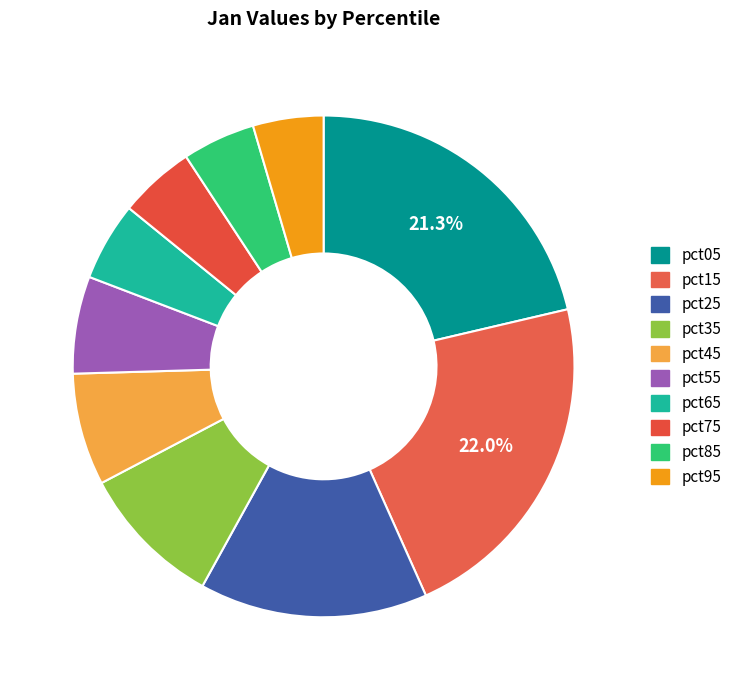

Is it true that pct75 is 14% of the pie?

False